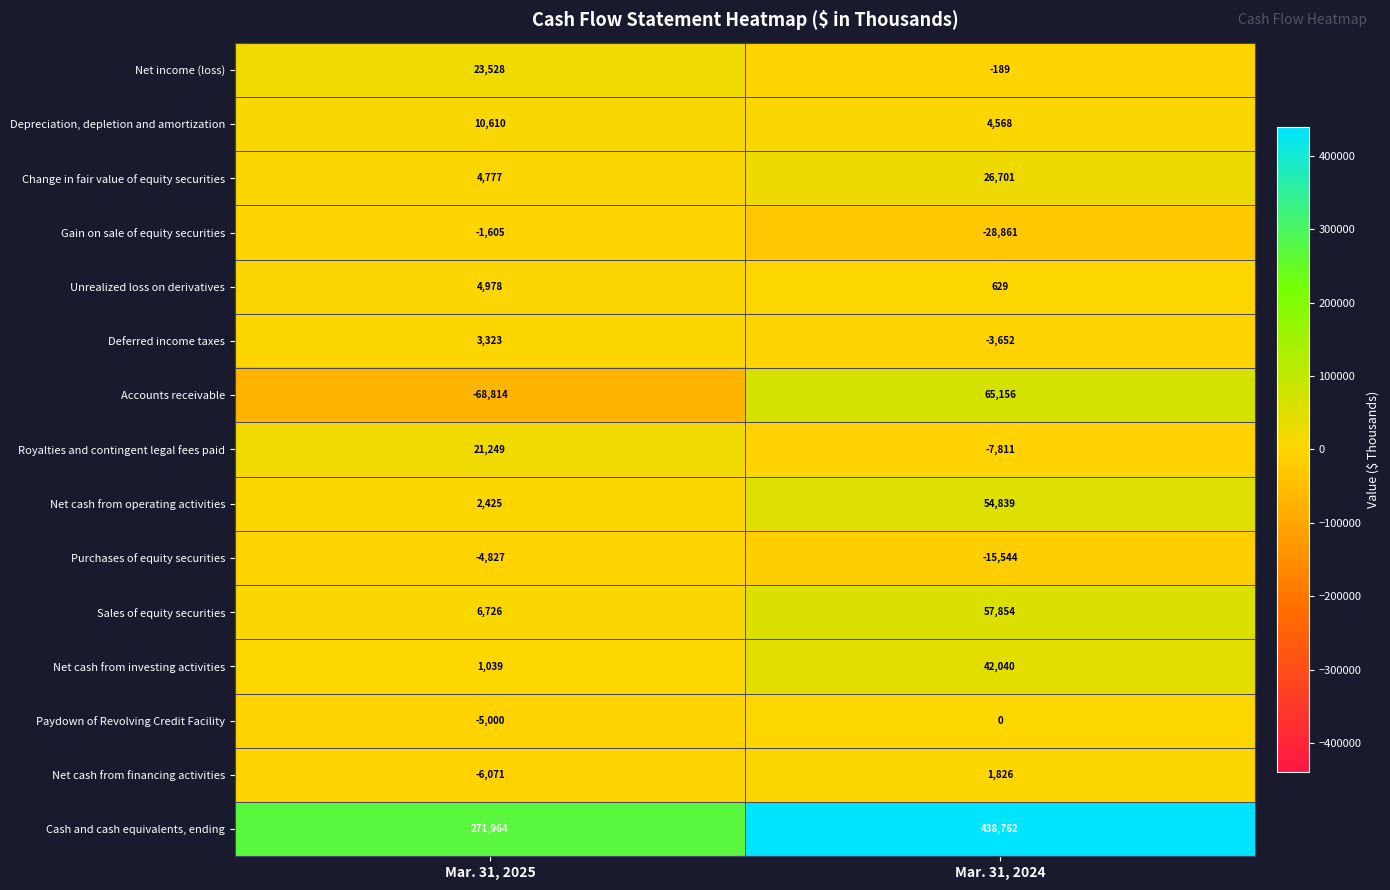

Which category has the highest value in the Gain on sale of equity securities series?

Mar. 31, 2025